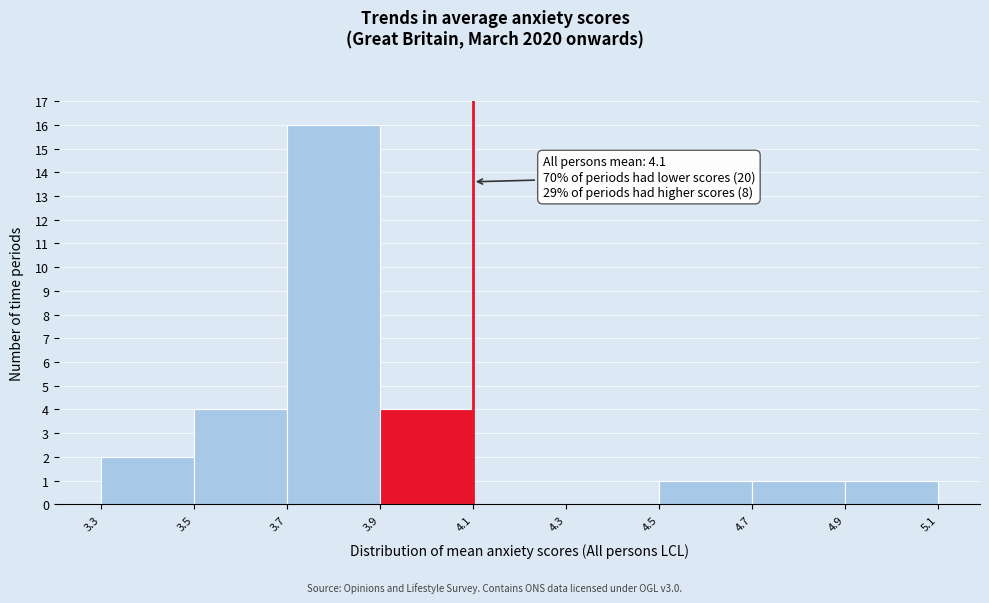

Which range on the x-axis has the tallest bar?

3.7 to 3.9